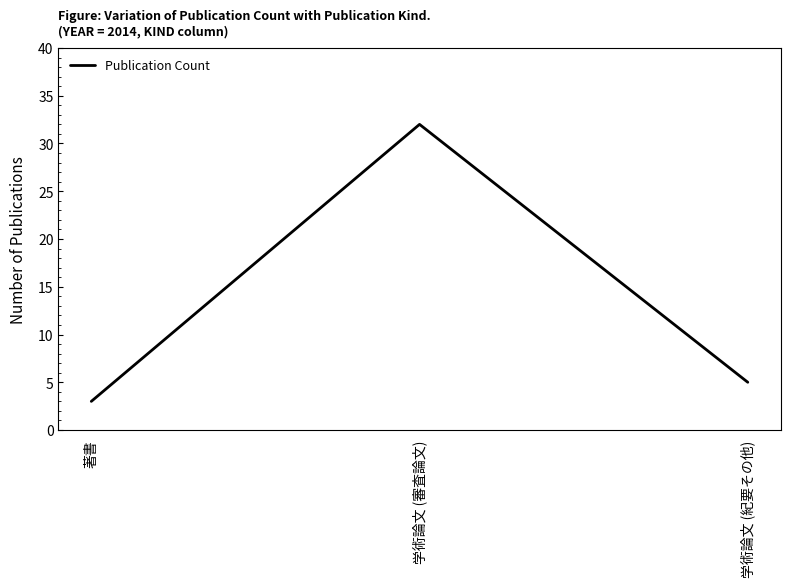

How many distinct data groups are displayed?

1